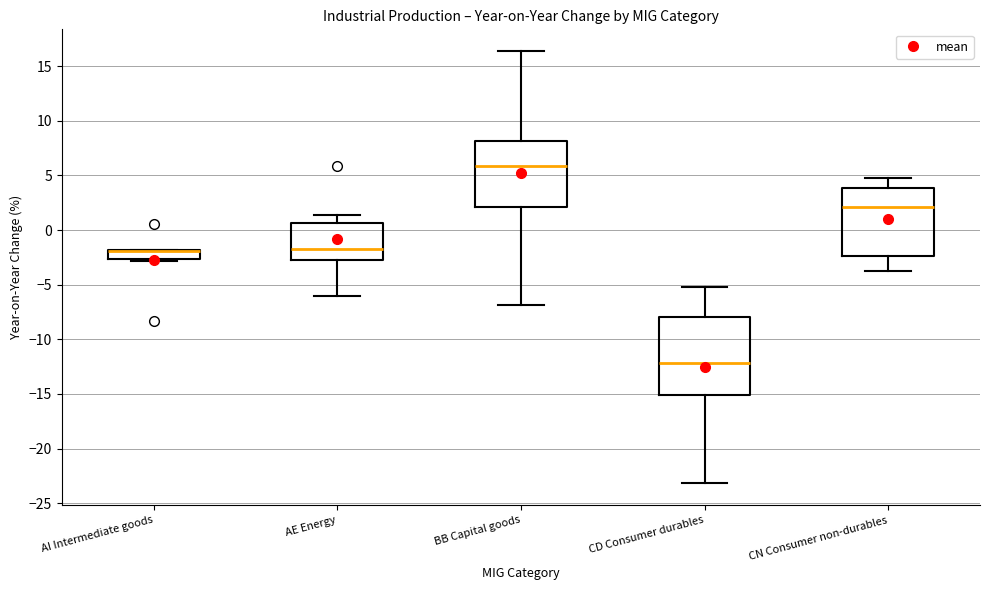

Comparing the boxes themselves (not the whiskers), which one is the tallest?

CD Consumer durables